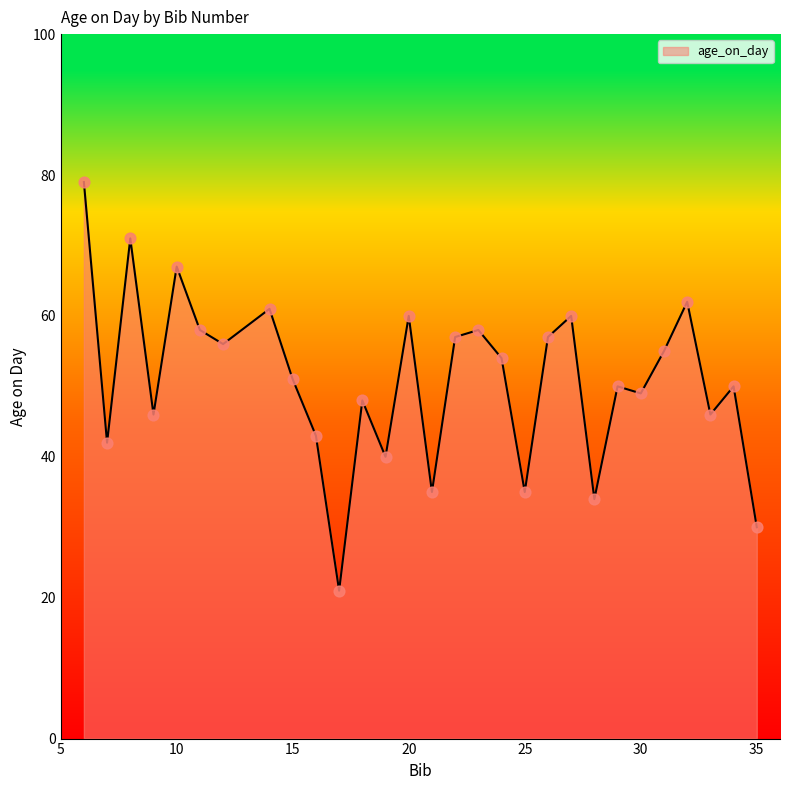

What is the difference between the maximum and minimum values?

58